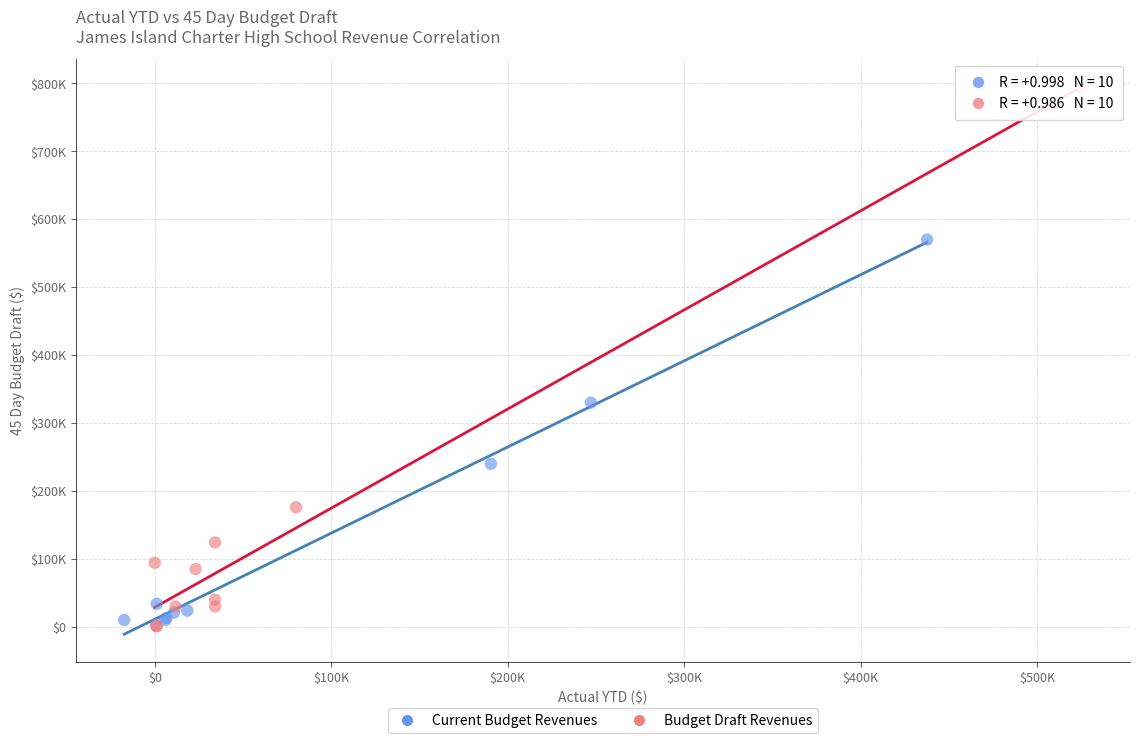

Which series reaches the maximum Y coordinate?

Budget Draft Revenues